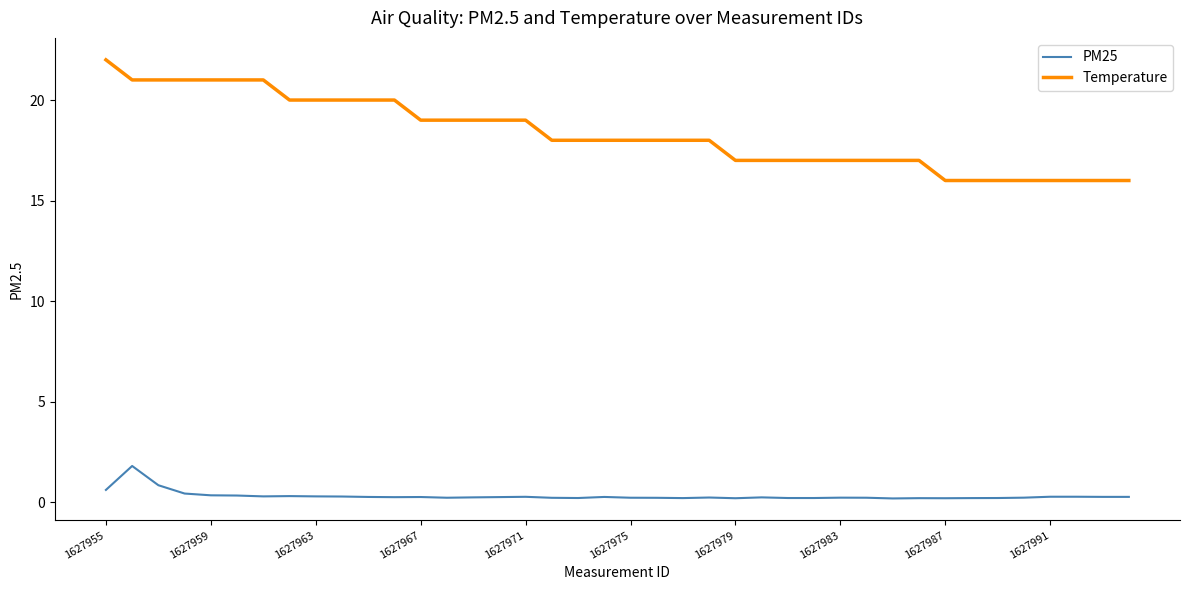

What is the maximum value for Temperature?

22.0